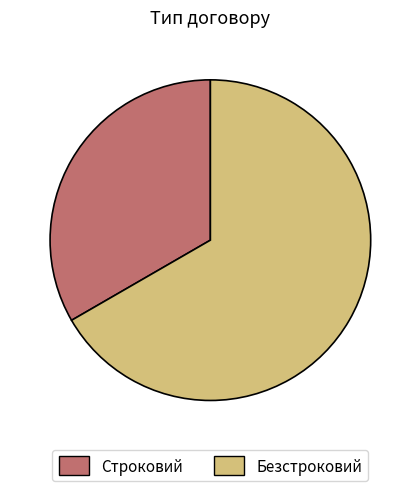

The Безстроковий slice represents 67% of the pie. True or false?

True